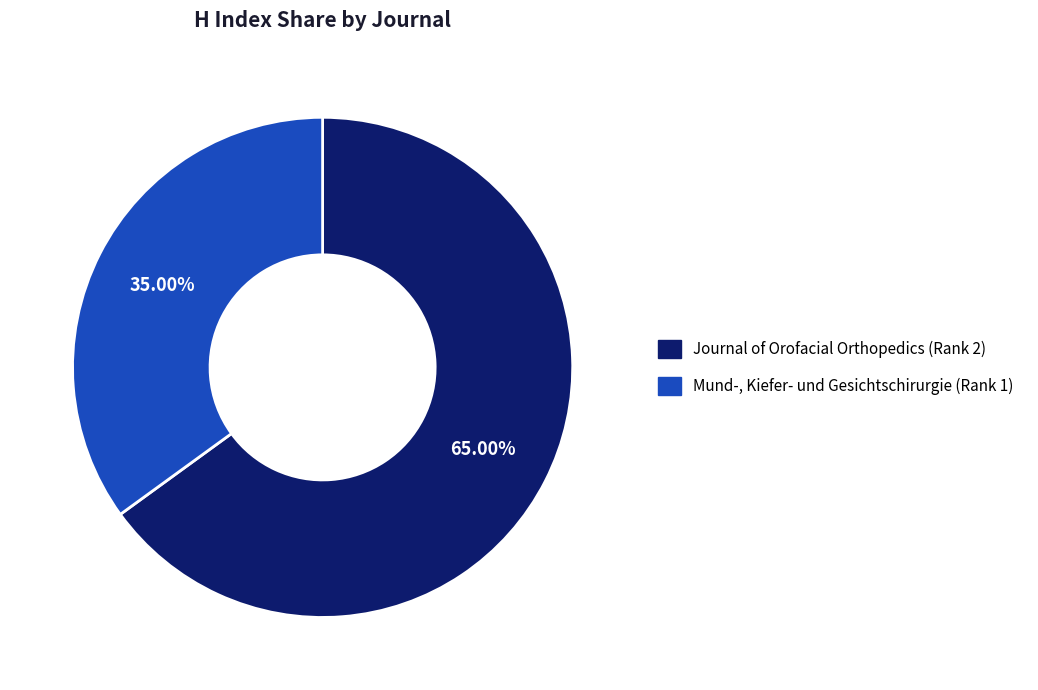

Between Mund-, Kiefer- und Gesichtschirurgie (Rank 1) and Journal of Orofacial Orthopedics (Rank 2), which is larger?

Journal of Orofacial Orthopedics (Rank 2)